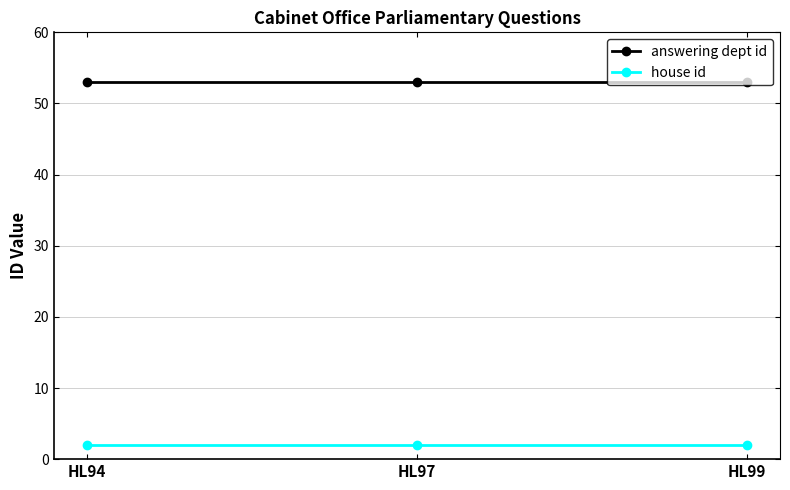

The value of answering dept id at HL97 is 76. True or false?

False